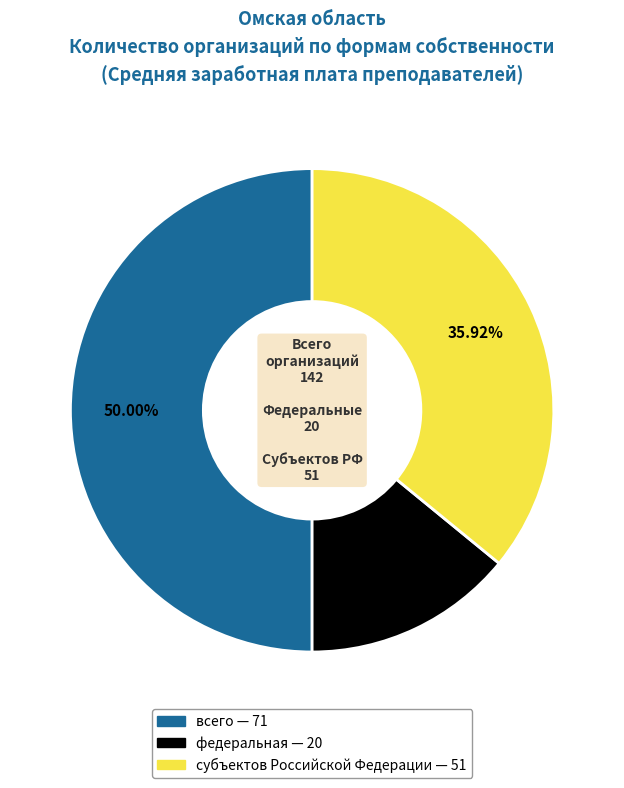

Which has a higher value, всего or федеральная?

всего